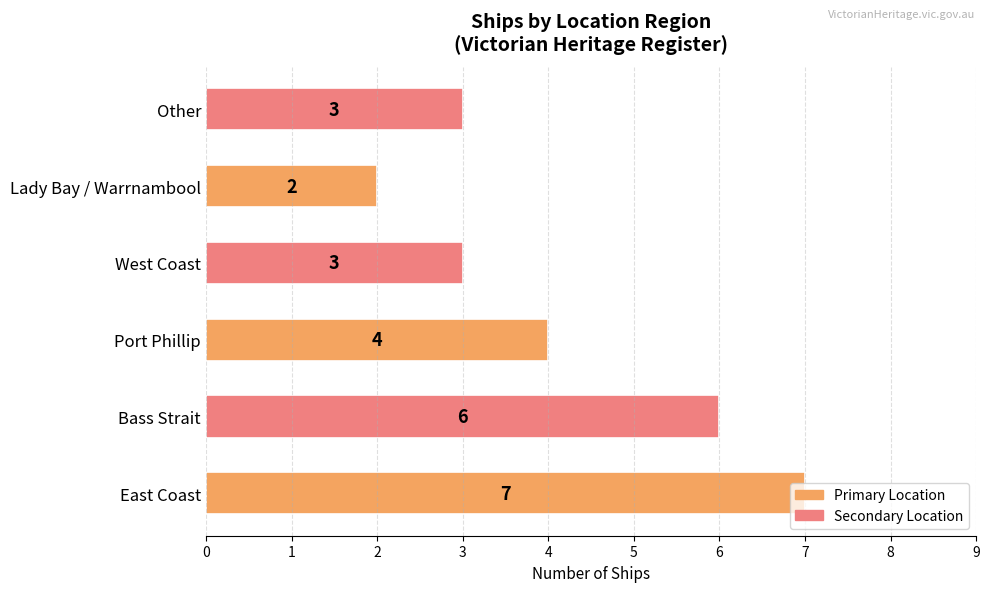

What is the difference between the maximum and minimum values?

5